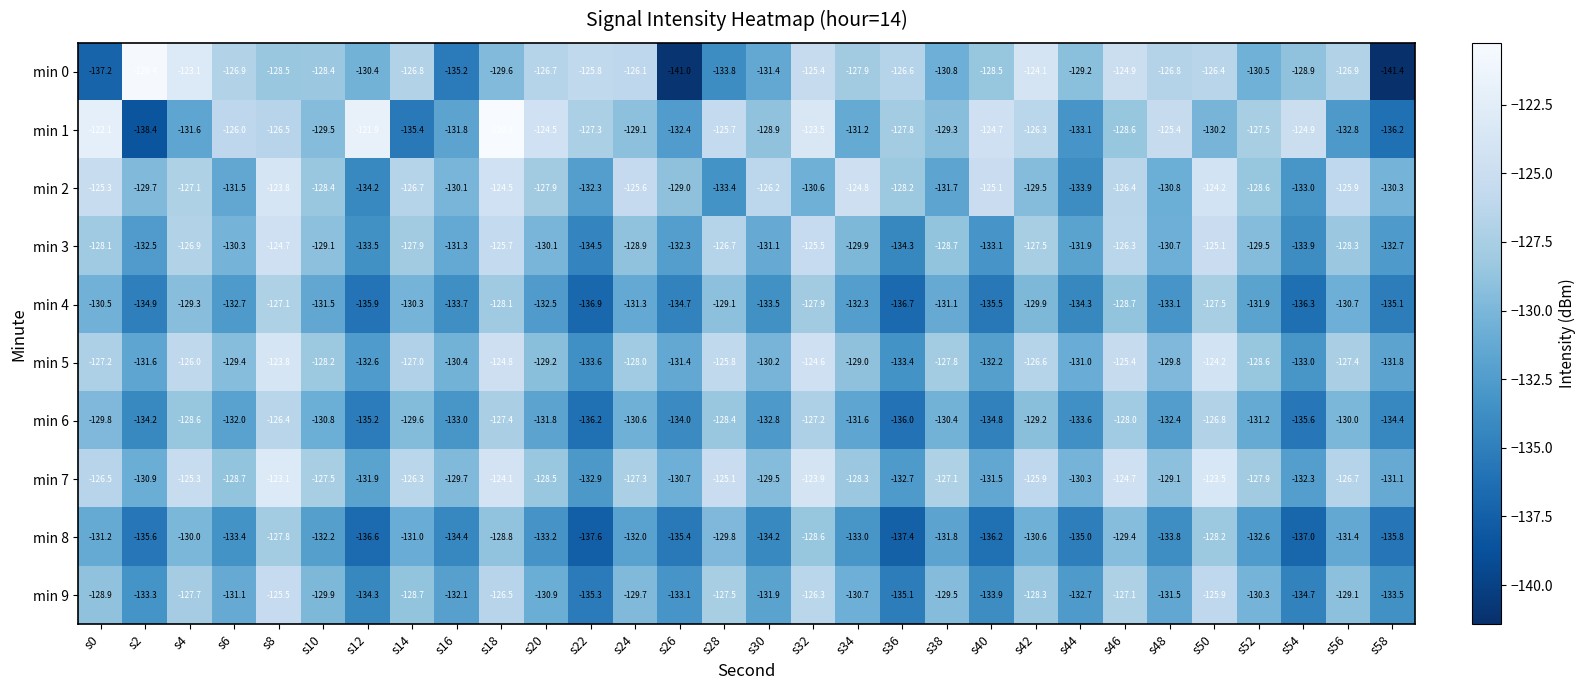

What is the smallest value displayed?

-141.4